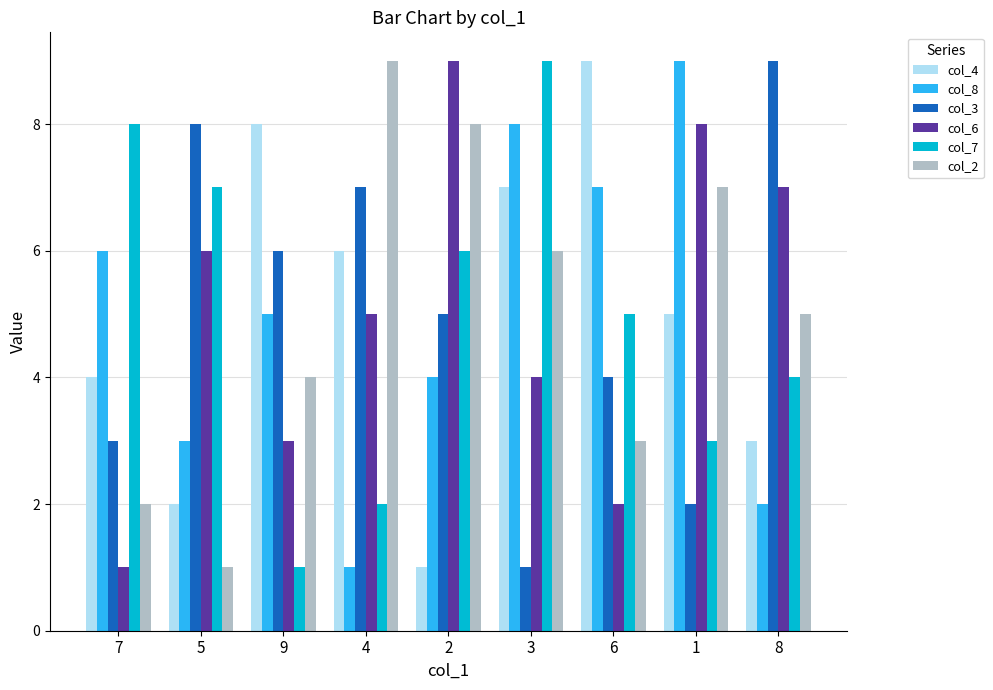

What is the total value across all series at 3?

35